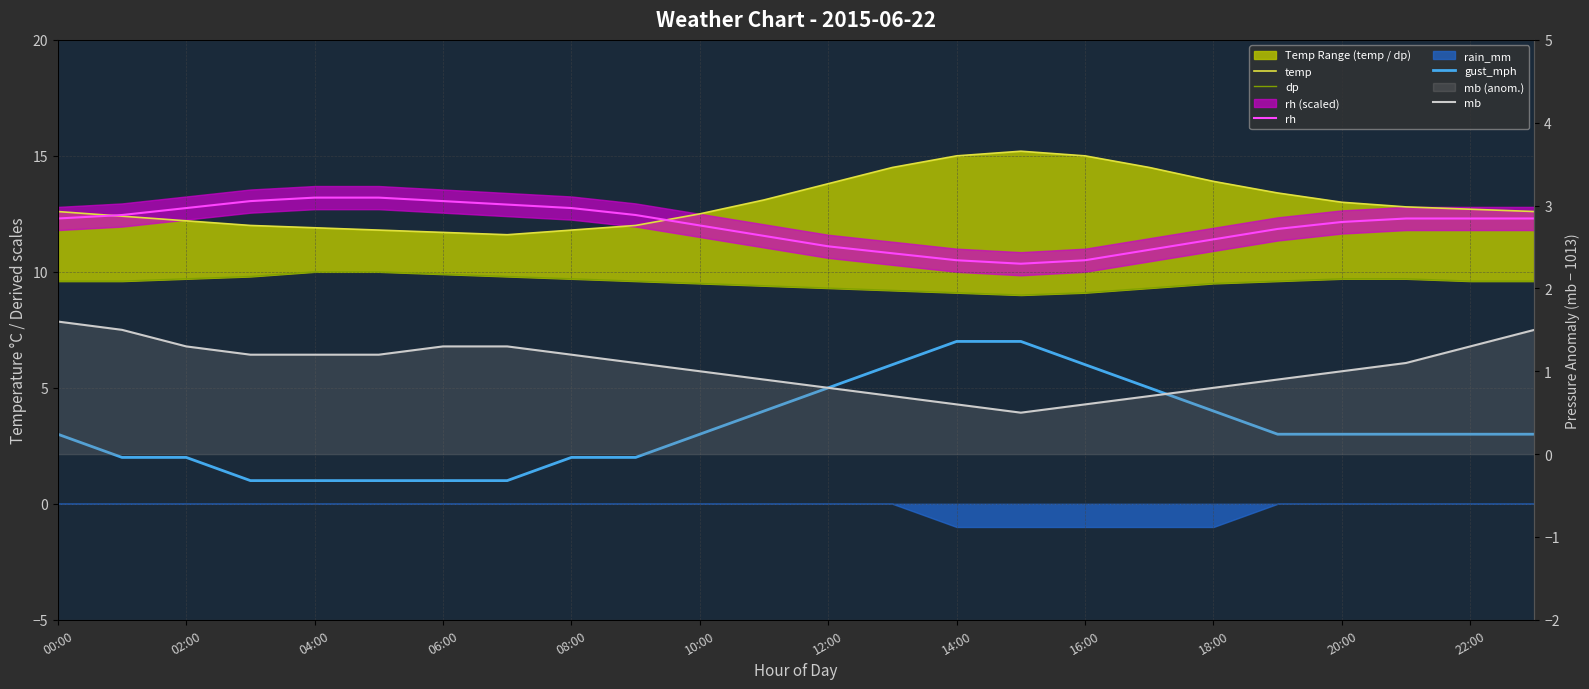

Is it true that gust_mph equals 0.2 at 06:00?

False